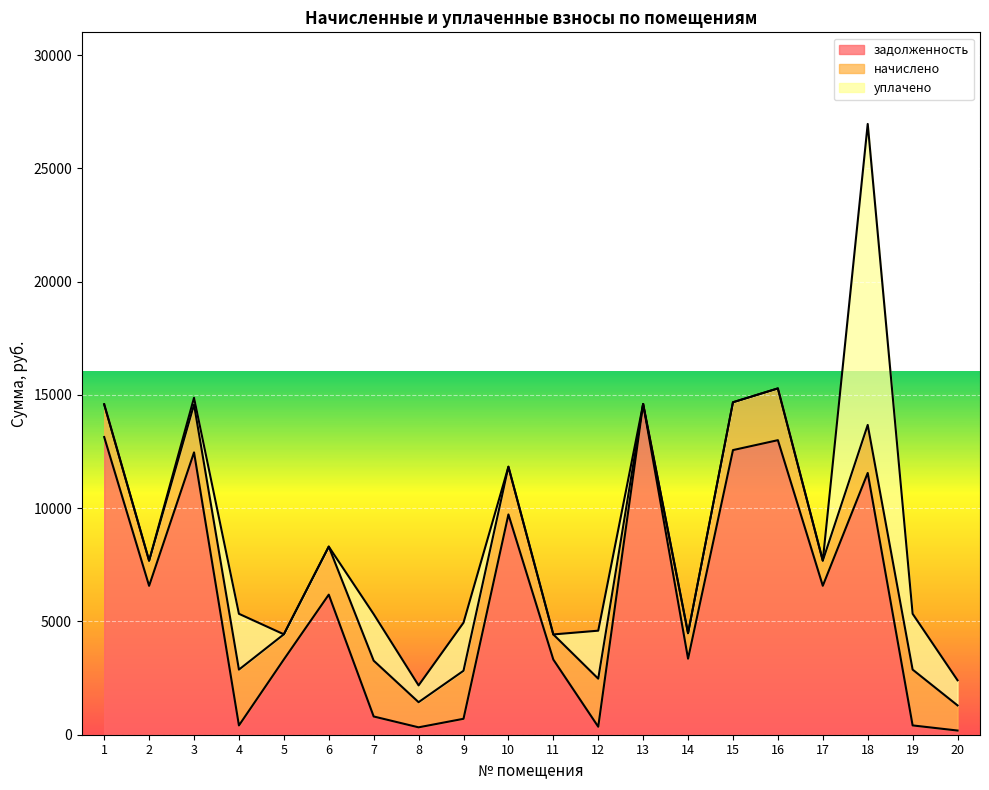

The value of задолженность at 1 is 13140.6. True or false?

True